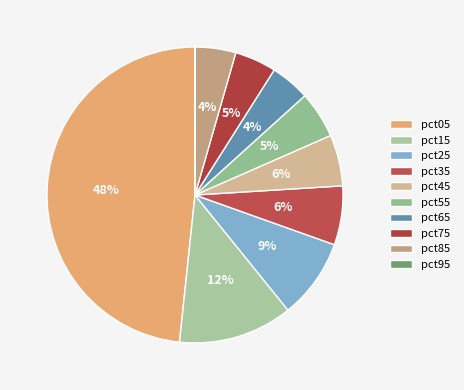

Is the sum of pct25 and pct35 greater than half?

No